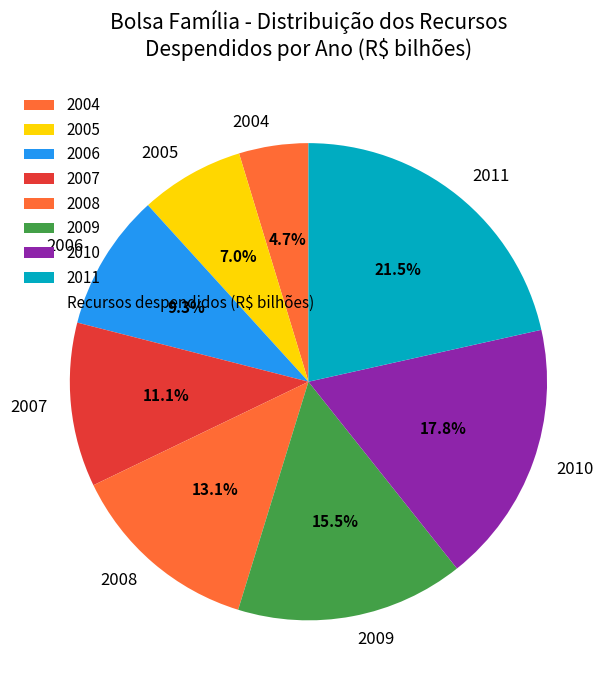

True or false: 2007 accounts for 19% of the total.

False